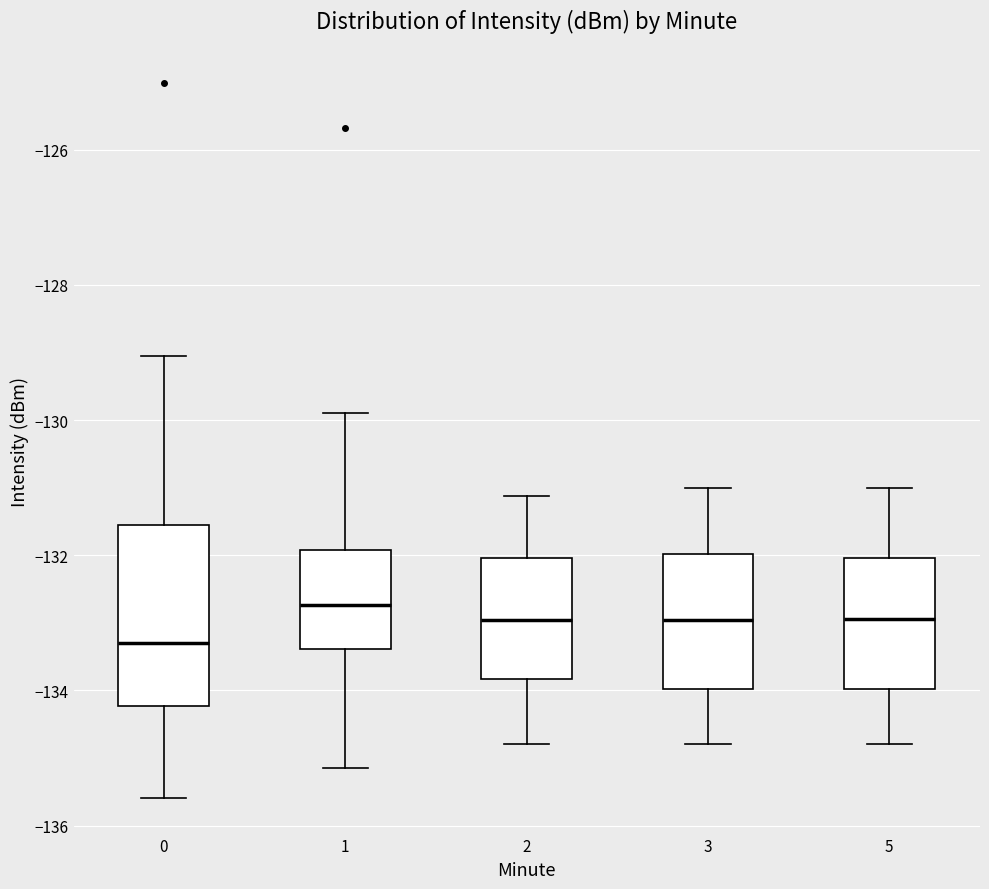

Reading left to right, transcribe this box plot: for each box, give where its median line is, the range the box spans, and where its two whiskers end, as read against the y-axis. The values are not printed on the chart, so give them approximately, as read against the axis.

0: median -133.4, box -134.2 to -131.6, whiskers -135.6 to -129.0
1: median -132.8, box -133.4 to -132.0, whiskers -135.2 to -129.8
2: median -133.0, box -133.8 to -132.0, whiskers -134.8 to -131.2
3: median -133.0, box -134.0 to -132.0, whiskers -134.8 to -131.0
5: median -133.0, box -134.0 to -132.0, whiskers -134.8 to -131.0